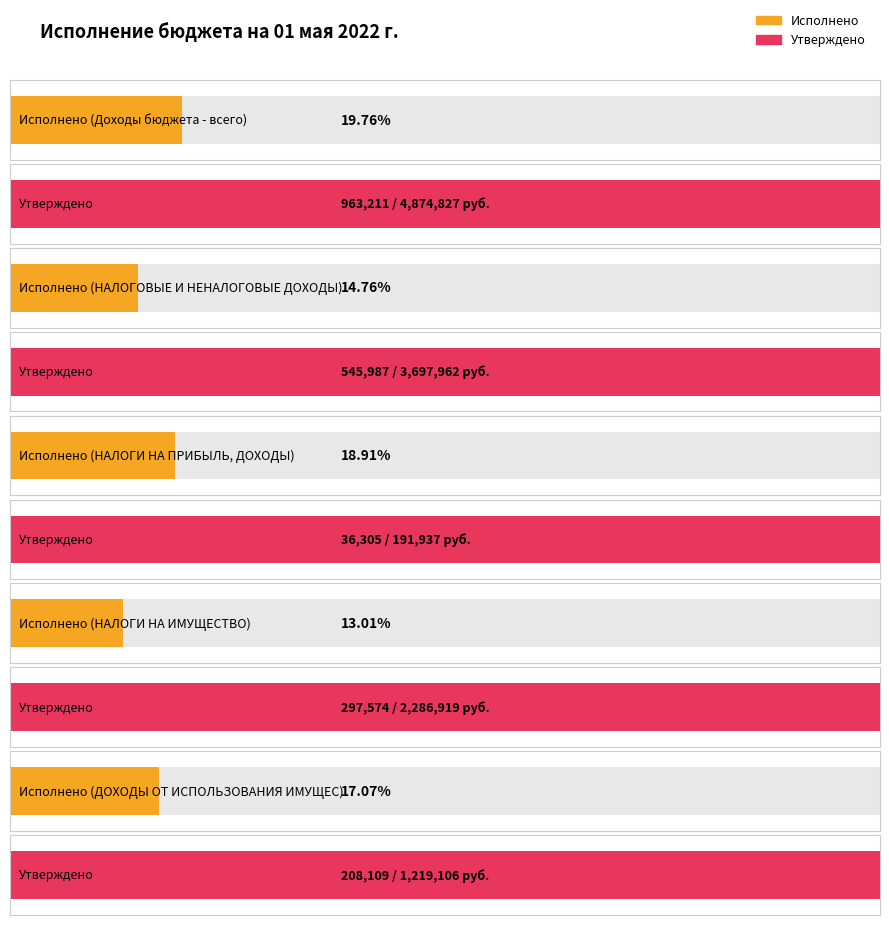

Which series has the largest total across all categories?

Утвержденные бюджетные назначения